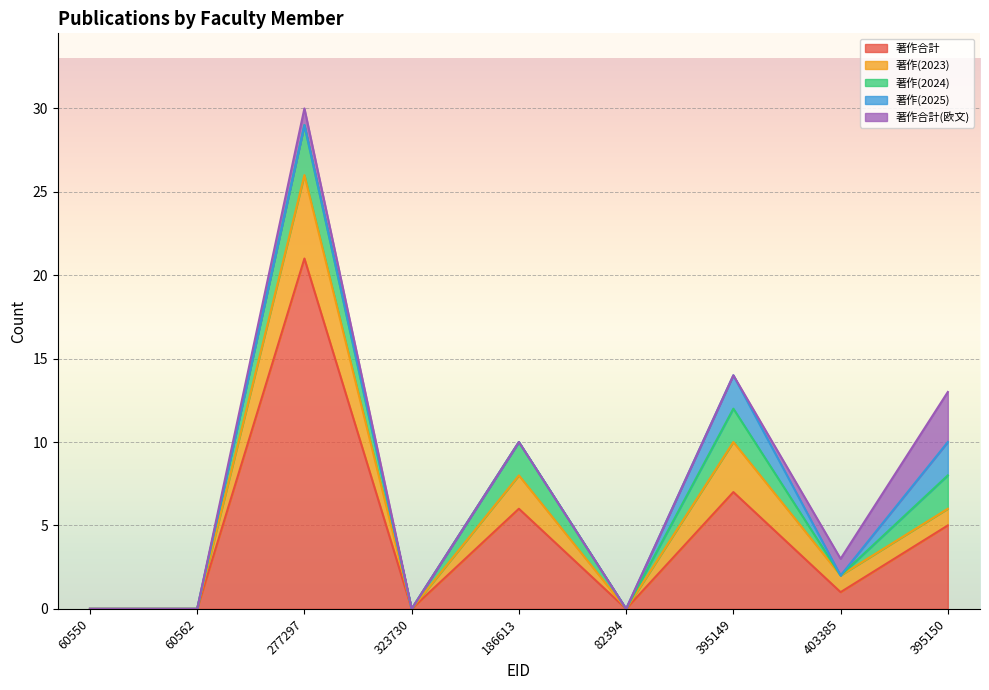

True or false: 著作(2024) and 著作(2025) cross at least once.

False